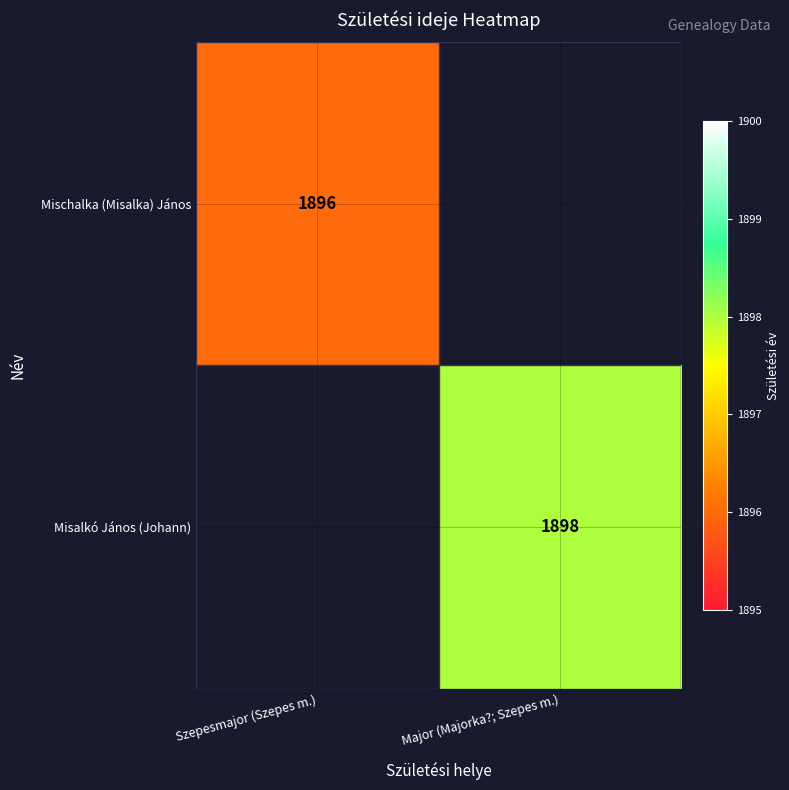

The value of Misalkó János (Johann) at Major (Majorka?; Szepes m.) is 1898. True or false?

True